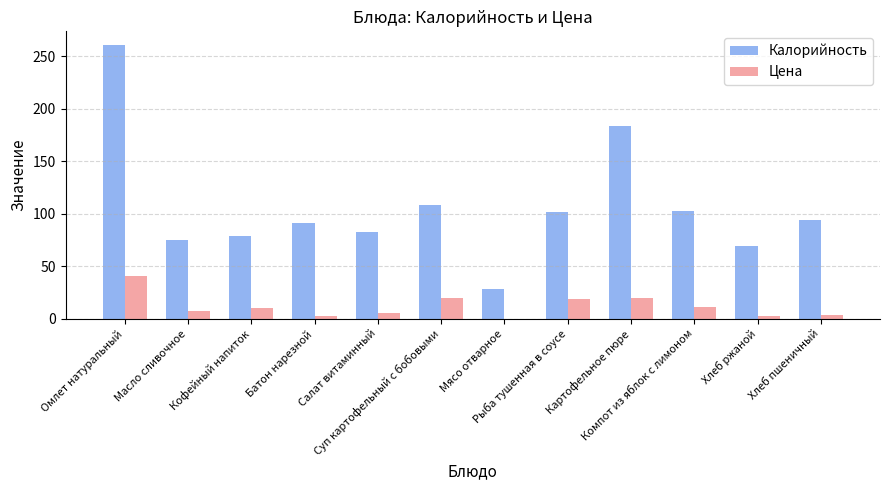

What is the difference between the Цена values at Компот из яблок с лимоном and Кофейный напиток?

1.0